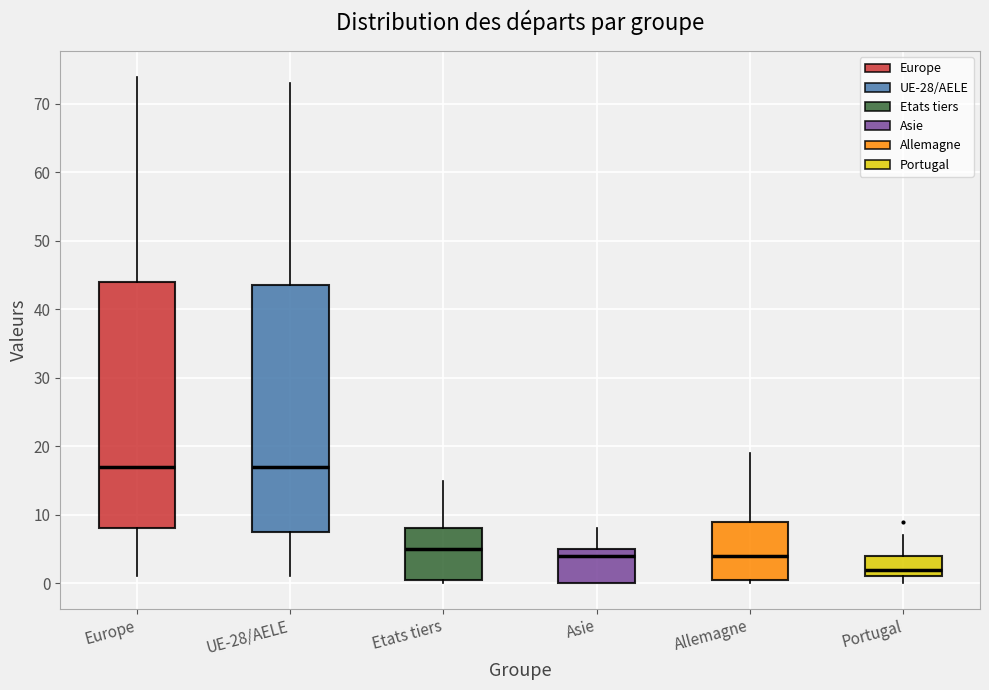

Reading left to right, read every box against the y-axis: the position of its median line, the range the box covers, and the ends of its whiskers. The values are not printed on the chart, so give them approximately, as read against the axis.

Europe: median 17, box 8 to 44, whiskers 1 to 74
UE-28/AELE: median 17, box 8 to 44, whiskers 1 to 73
Etats tiers: median 5, box 1 to 8, whiskers 0 to 15
Asie: median 4, box 0 to 5, whiskers 0 to 8
Allemagne: median 4, box 1 to 9, whiskers 0 to 19
Portugal: median 2, box 1 to 4, whiskers 0 to 7